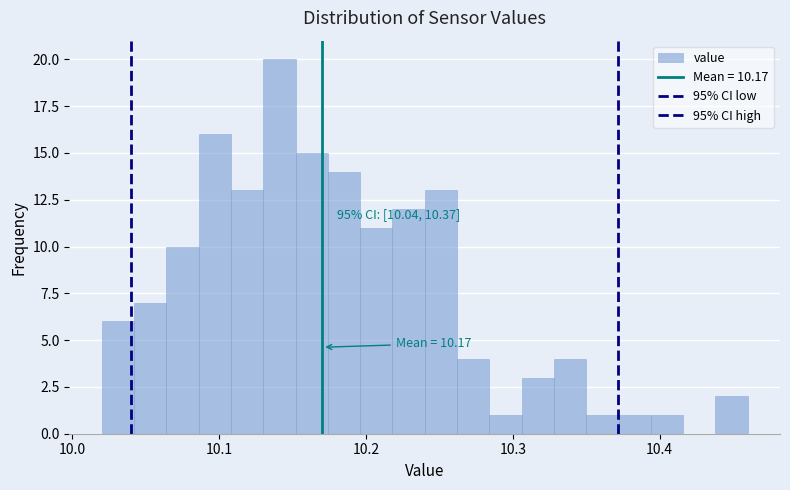

Around what value on the x-axis is the tallest bar? Give the approximate position of its centre, as read against the axis.

10.14